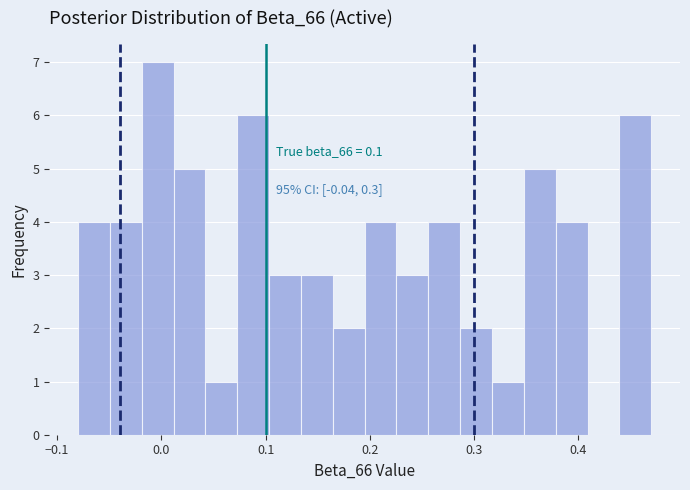

Read against the x-axis, roughly where is the centre of the tallest bar?

0.00